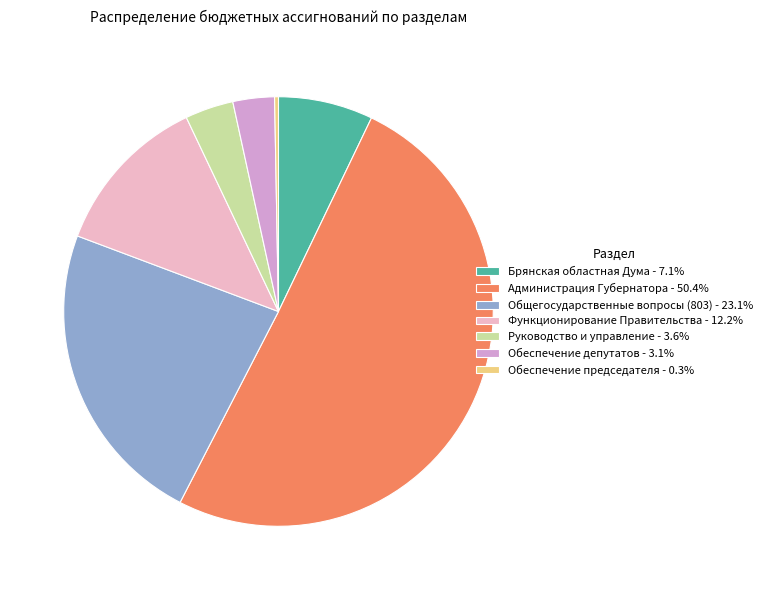

True or false: Брянская областная Дума accounts for 13% of the total.

False